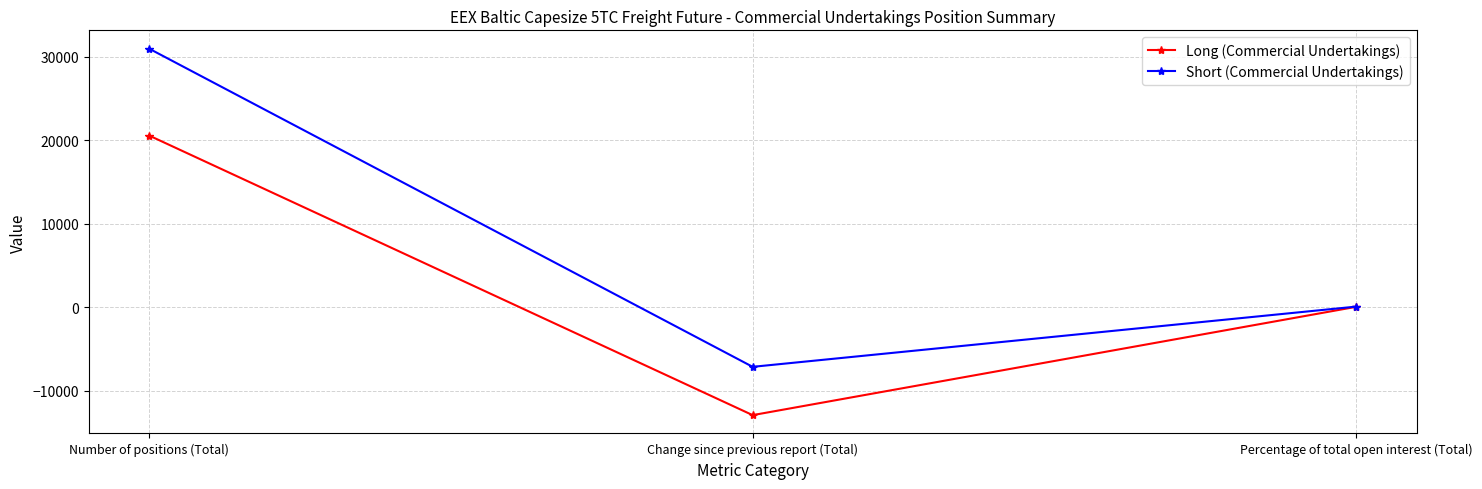

Where is Short (Commercial Undertakings) nearest to the value 11925?

Percentage of total open interest (Total)